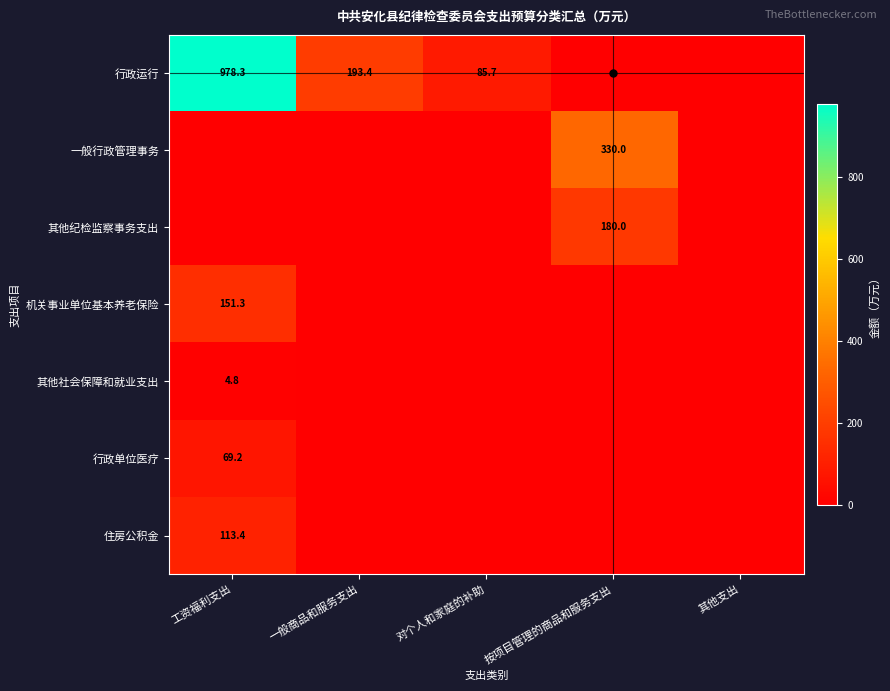

How many data points in 其他纪检监察事务支出 are above 0?

1